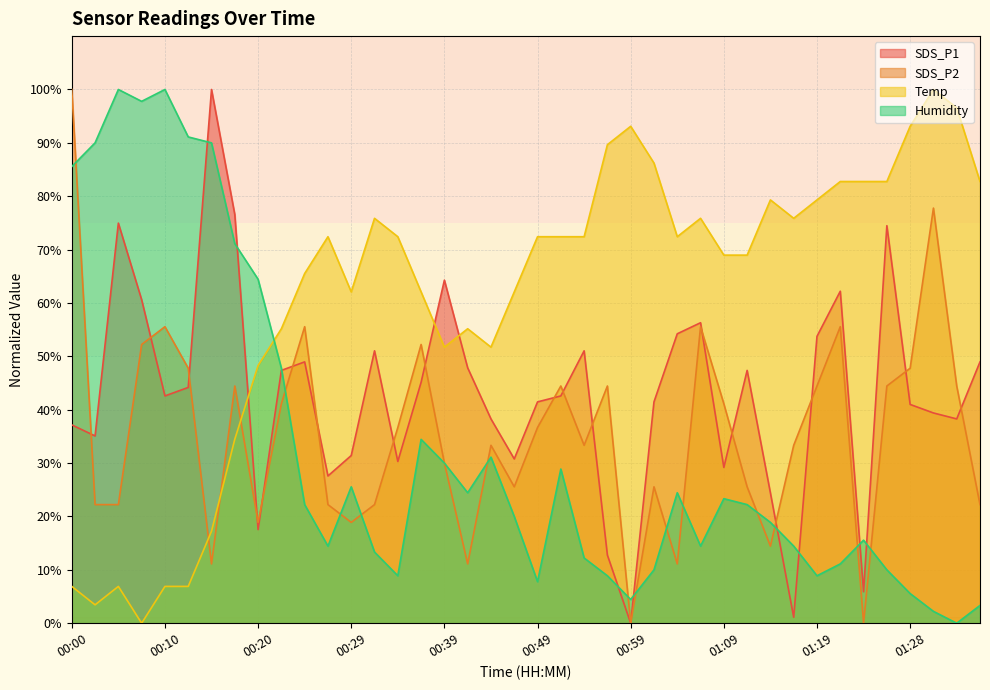

Which category has the lowest value across all series?

00:59